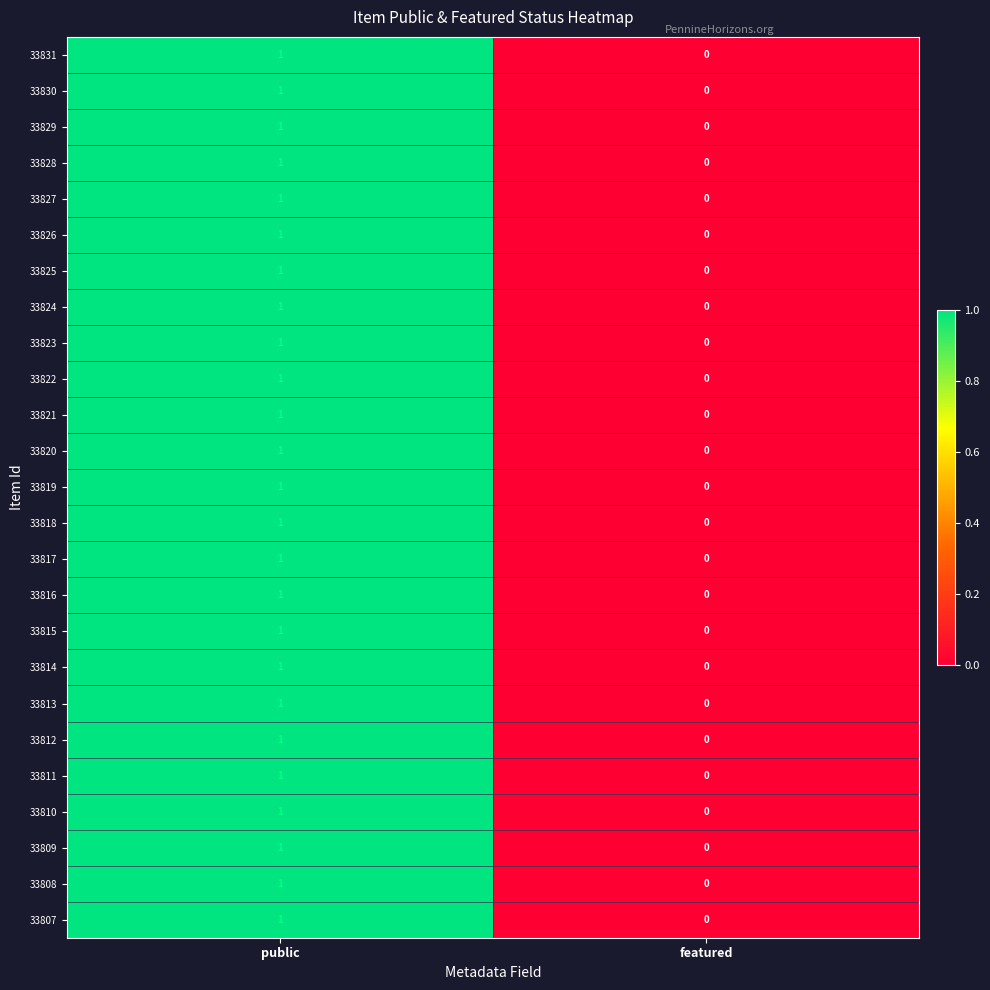

Where is 33829 nearest to the value 0?

featured